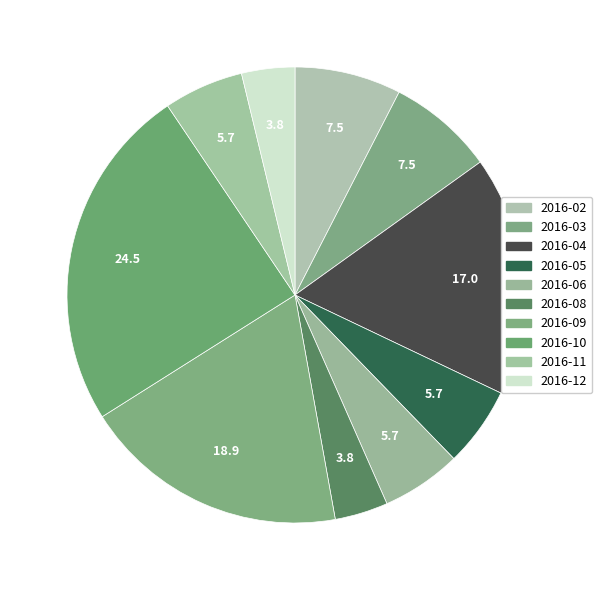

Count the number of slices in the pie.

10